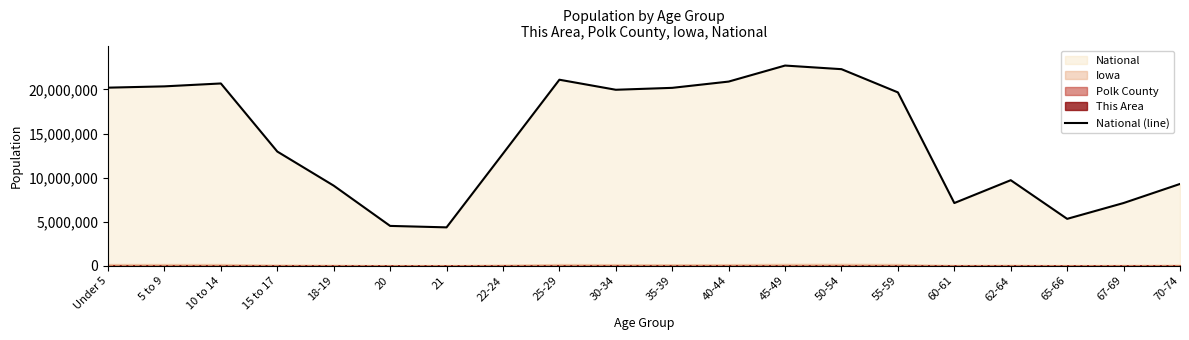

What is the value of the 6th point from the left?

4519129